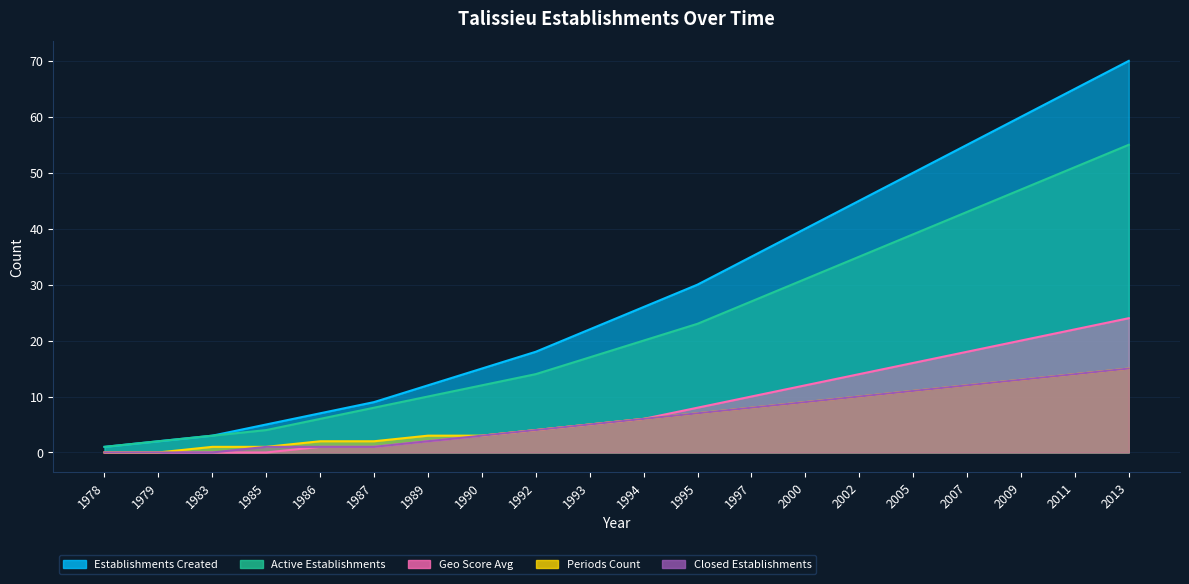

List the labels in order of Establishments Created value, smallest first.

1978, 1979, 1983, 1985, 1986, 1987, 1989, 1990, 1992, 1993, 1994, 1995, 1997, 2000, 2002, 2005, 2007, 2009, 2011, 2013